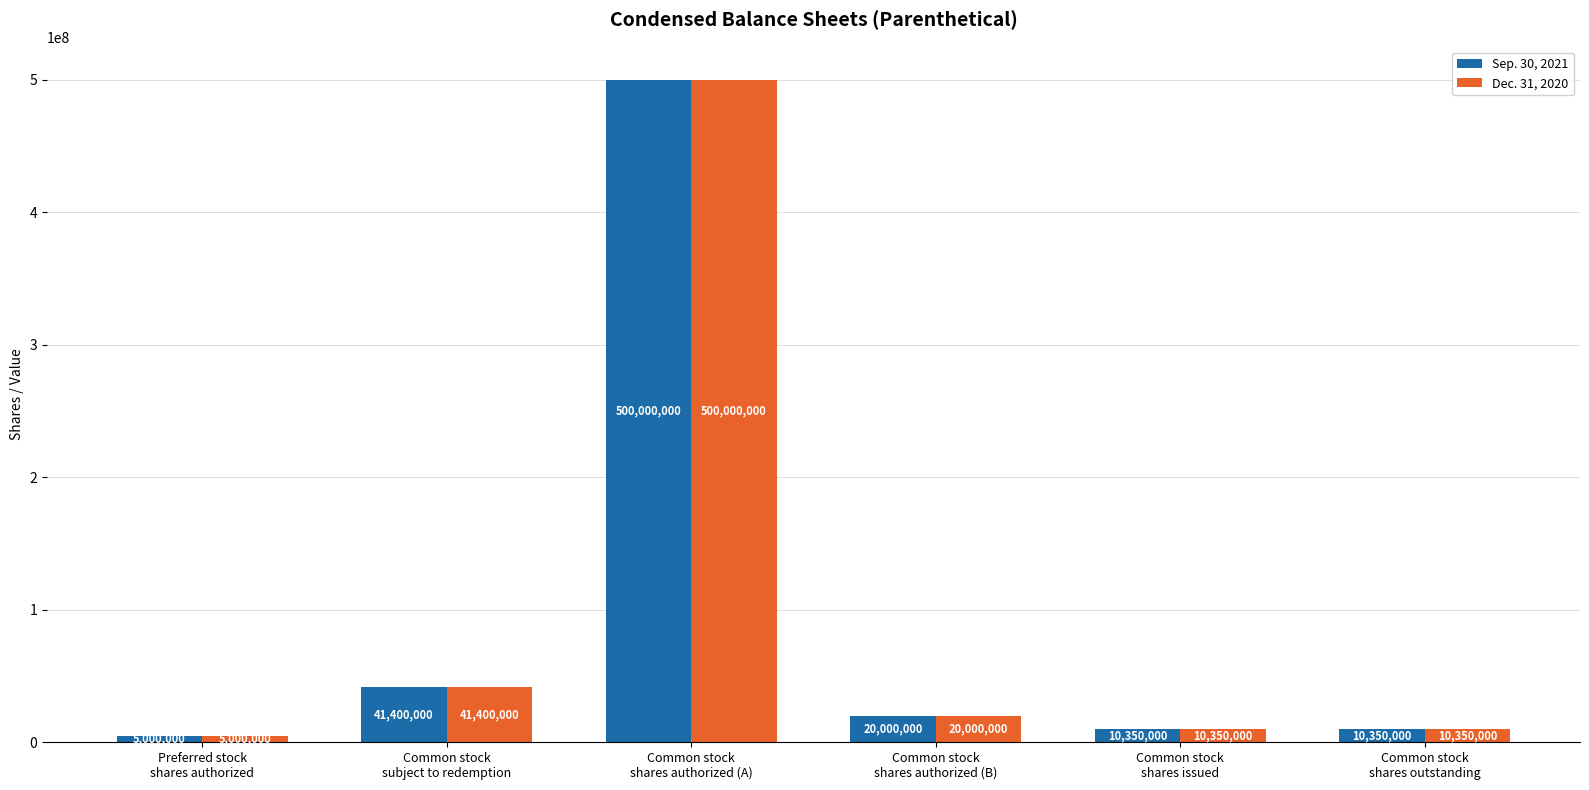

What is the sum of all Sep. 30, 2021 values?

587100000